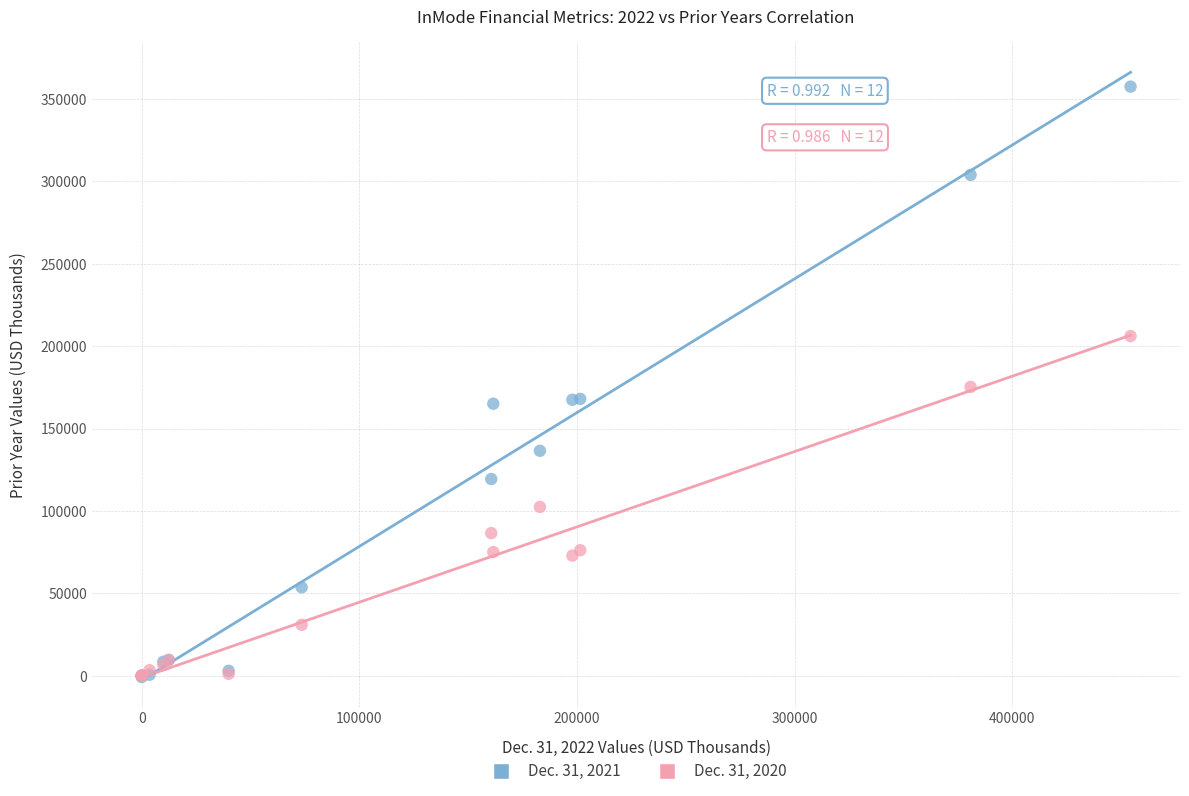

What are all the series names shown in the legend?

Dec. 31, 2021, Dec. 31, 2020